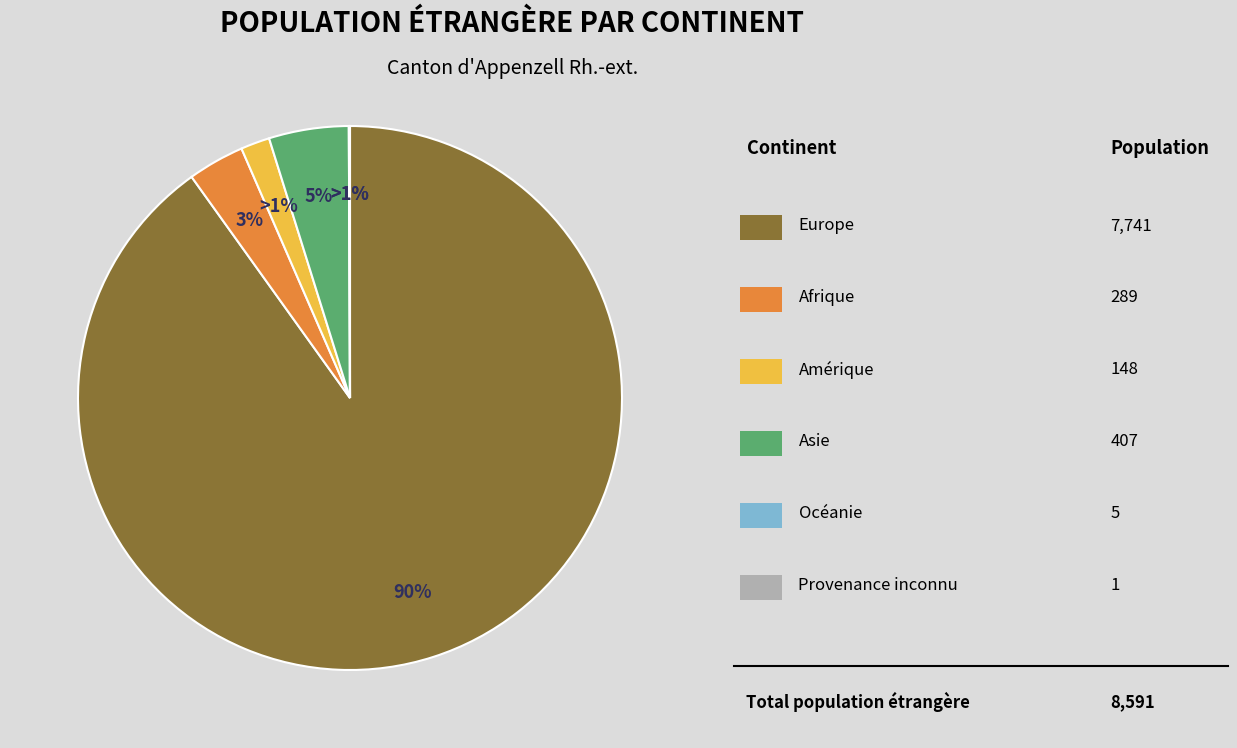

Rank the categories by value from highest to lowest.

Europe, Asie, Afrique, Amérique, Océanie, Provenance inconnu